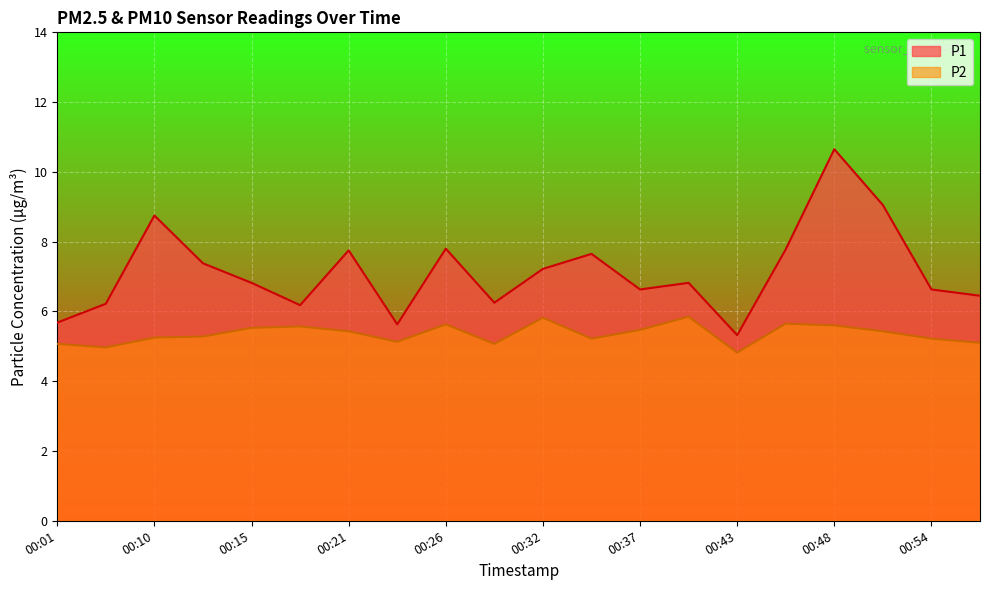

What is the lowest value of the P1 series?

5.3